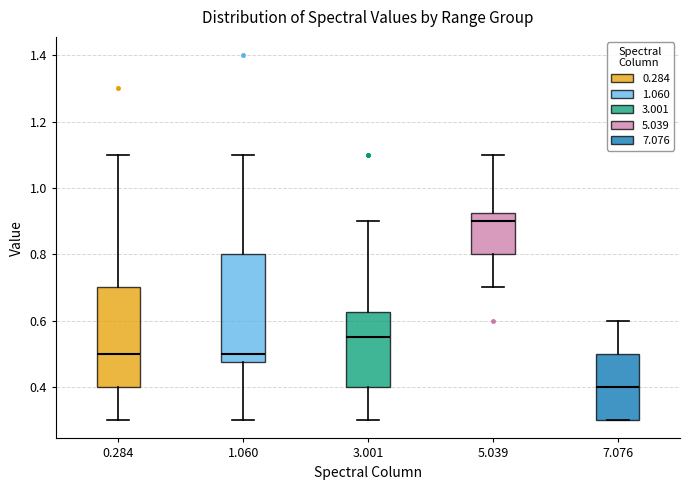

Reading left to right, read every box against the y-axis: the position of its median line, the range the box covers, and the ends of its whiskers. The values are not printed on the chart, so give them approximately, as read against the axis.

0.284: median 0.50, box 0.40 to 0.70, whiskers 0.30 to 1.10
1.060: median 0.50, box 0.48 to 0.80, whiskers 0.30 to 1.10
3.001: median 0.56, box 0.40 to 0.62, whiskers 0.30 to 0.90
5.039: median 0.90, box 0.80 to 0.92, whiskers 0.70 to 1.10
7.076: median 0.40, box 0.30 to 0.50, whiskers 0.30 to 0.60